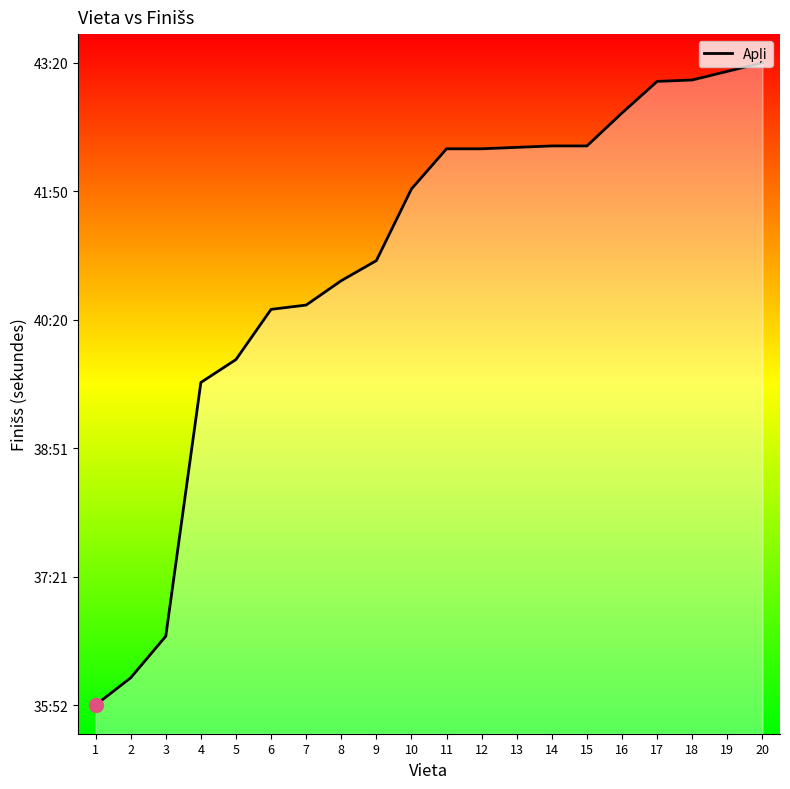

Rank the categories by value from lowest to highest.

1, 2, 3, 4, 5, 6, 7, 8, 9, 10, 11, 12, 13, 14, 15, 16, 17, 18, 19, 20